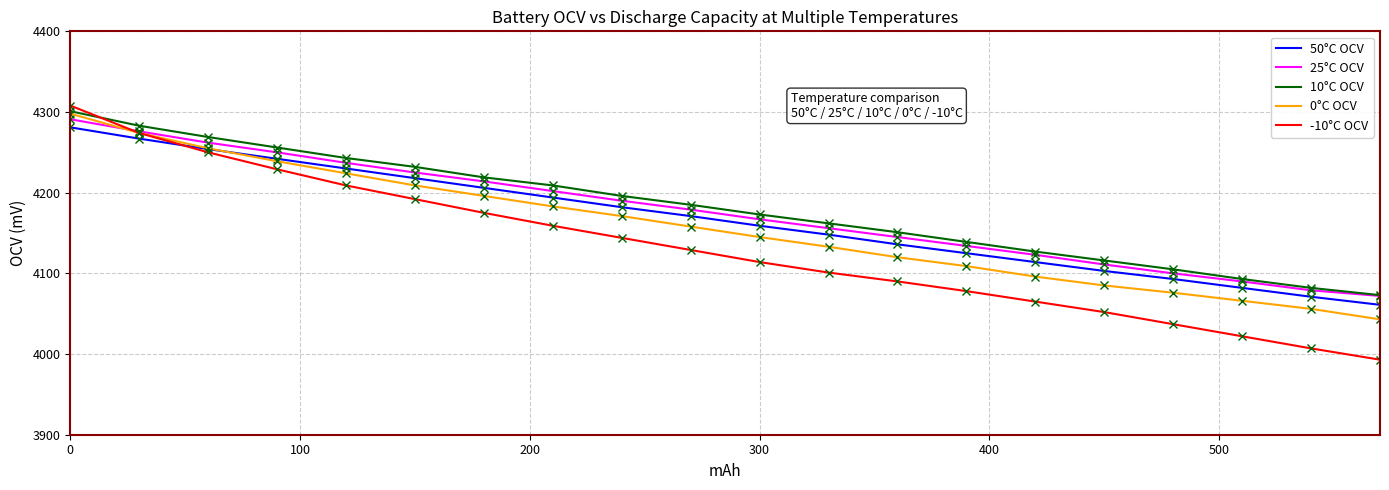

What are all the series names shown in the legend?

50°C OCV, 25°C OCV, 10°C OCV, 0°C OCV, -10°C OCV